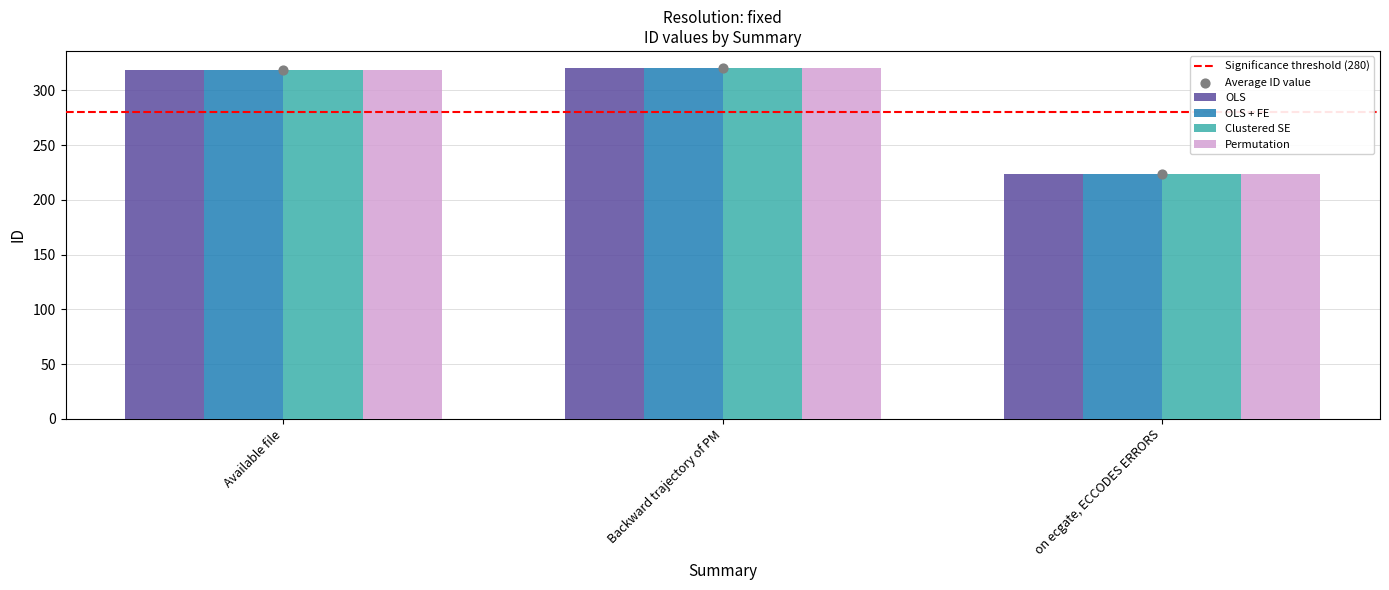

At how many categories does at least one series exceed 263?

2